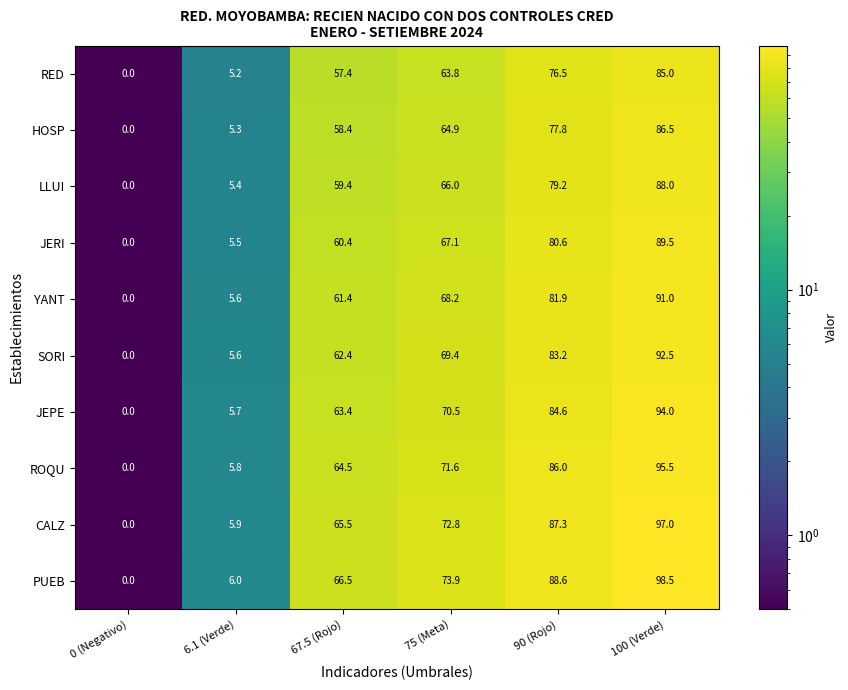

What is the greatest value displayed?

98.5